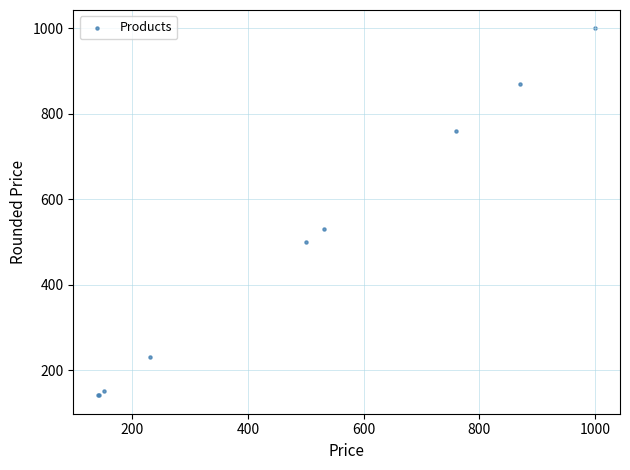

What Y value in the scatter plot is closest to 570?

530.6